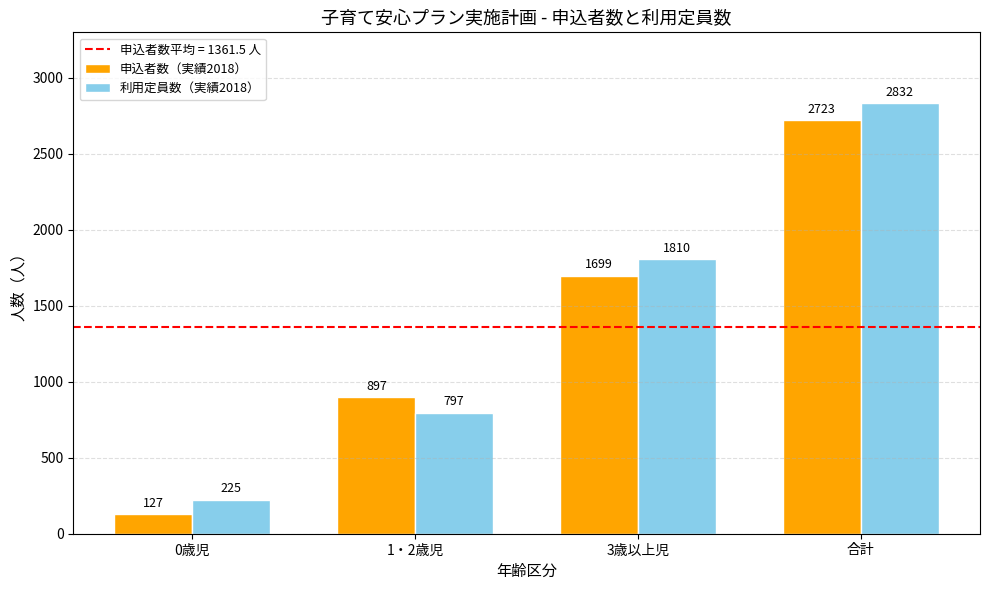

Count the number of categories in the chart.

4